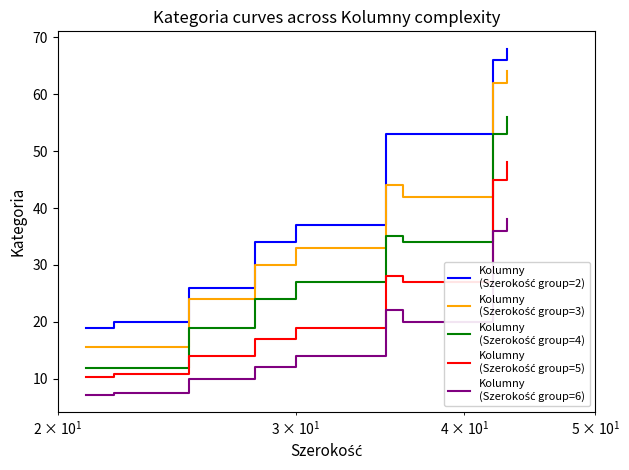

What is the maximum value shown in the chart?

68.0